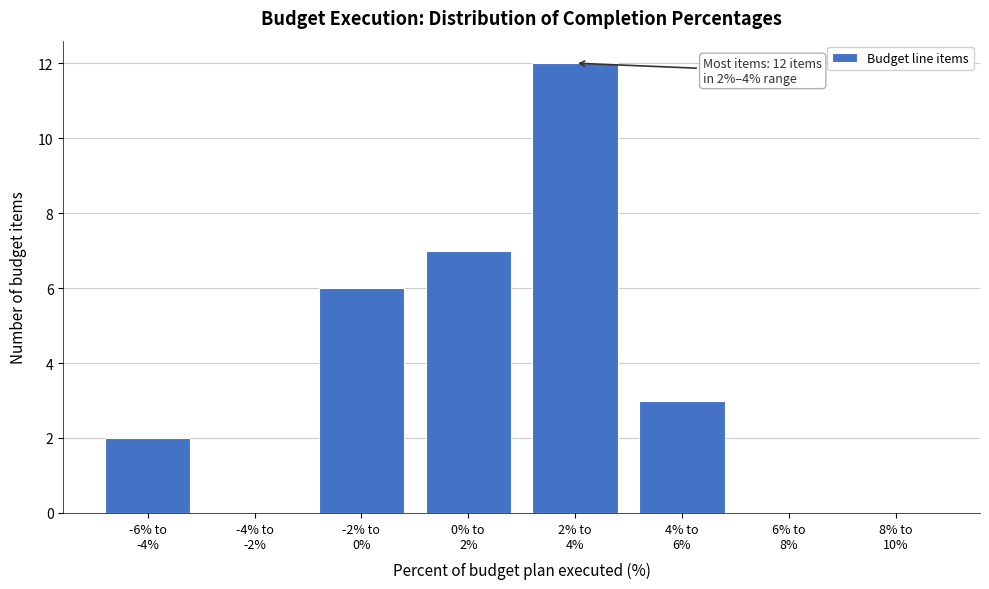

What is the greatest value displayed?

12